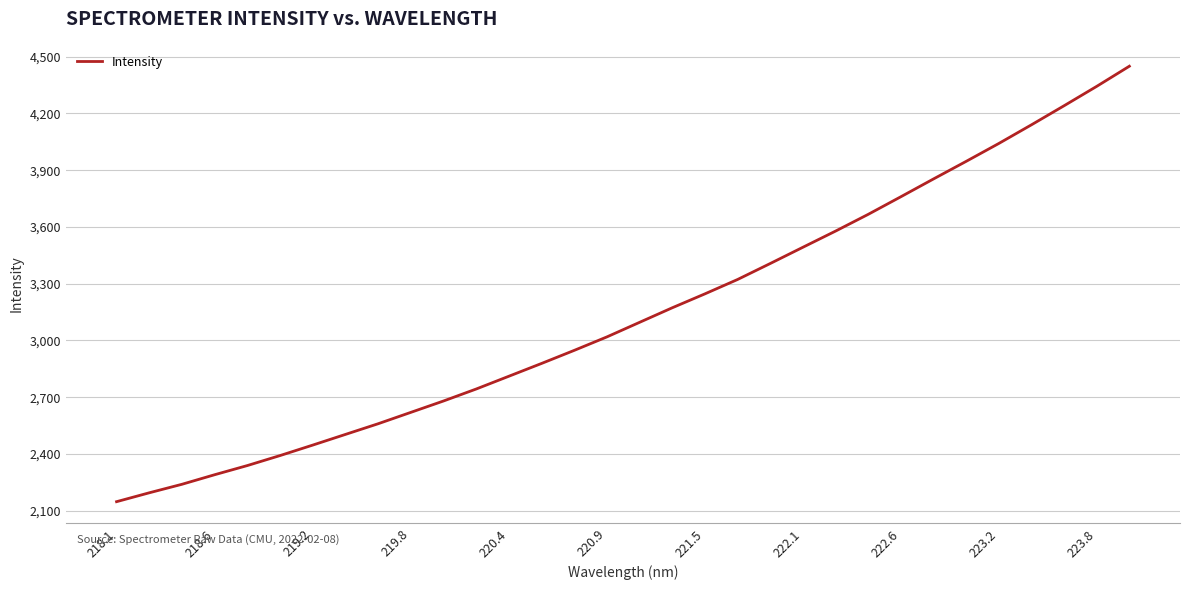

How many values exceed 3096?

16